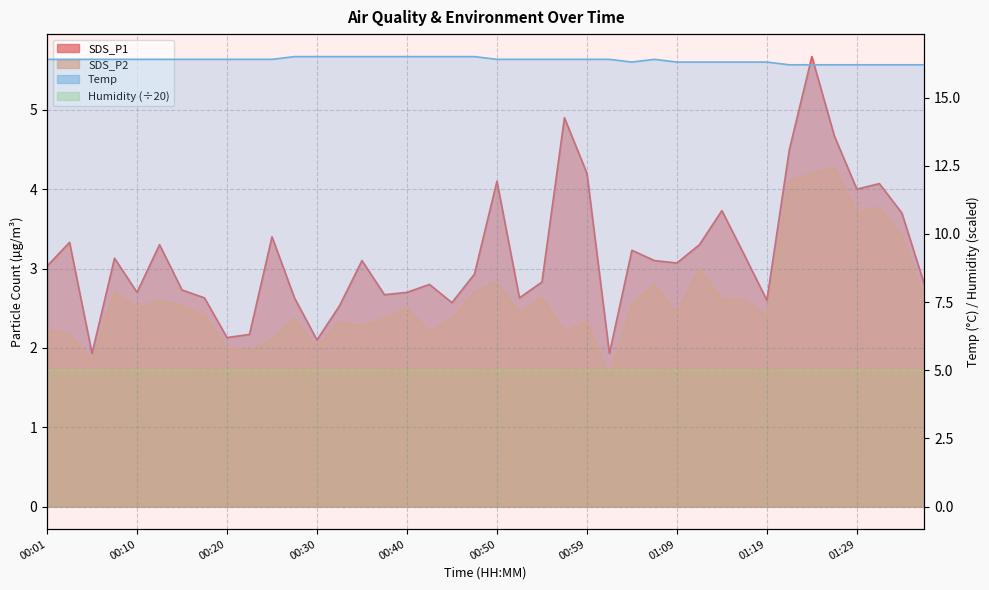

What value does the SDS_P2 series have at 01:19?

2.4